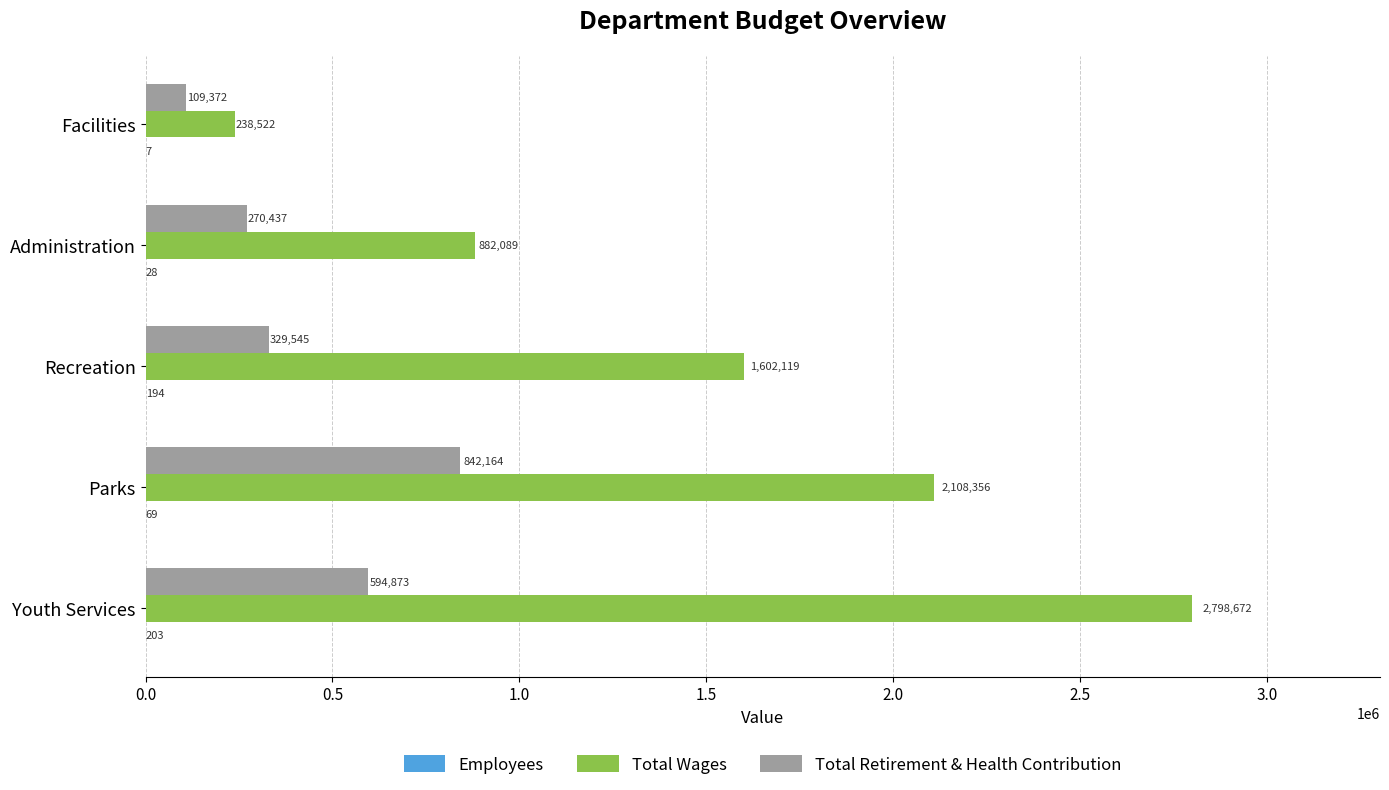

The Total Retirement & Health Contribution series shows 594873 at Youth Services. True or false?

True